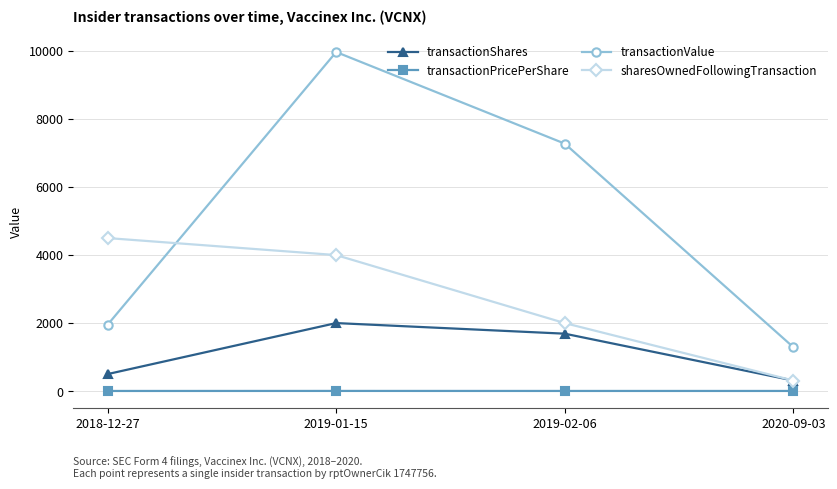

True or false: transactionValue has more than 2 points higher than both neighbors.

False